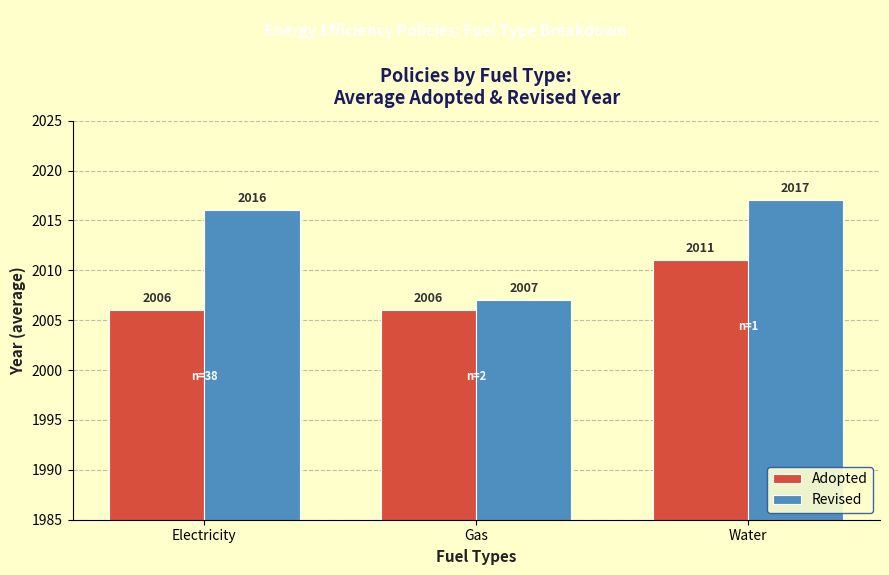

What is the total value across all series at Electricity?

4022